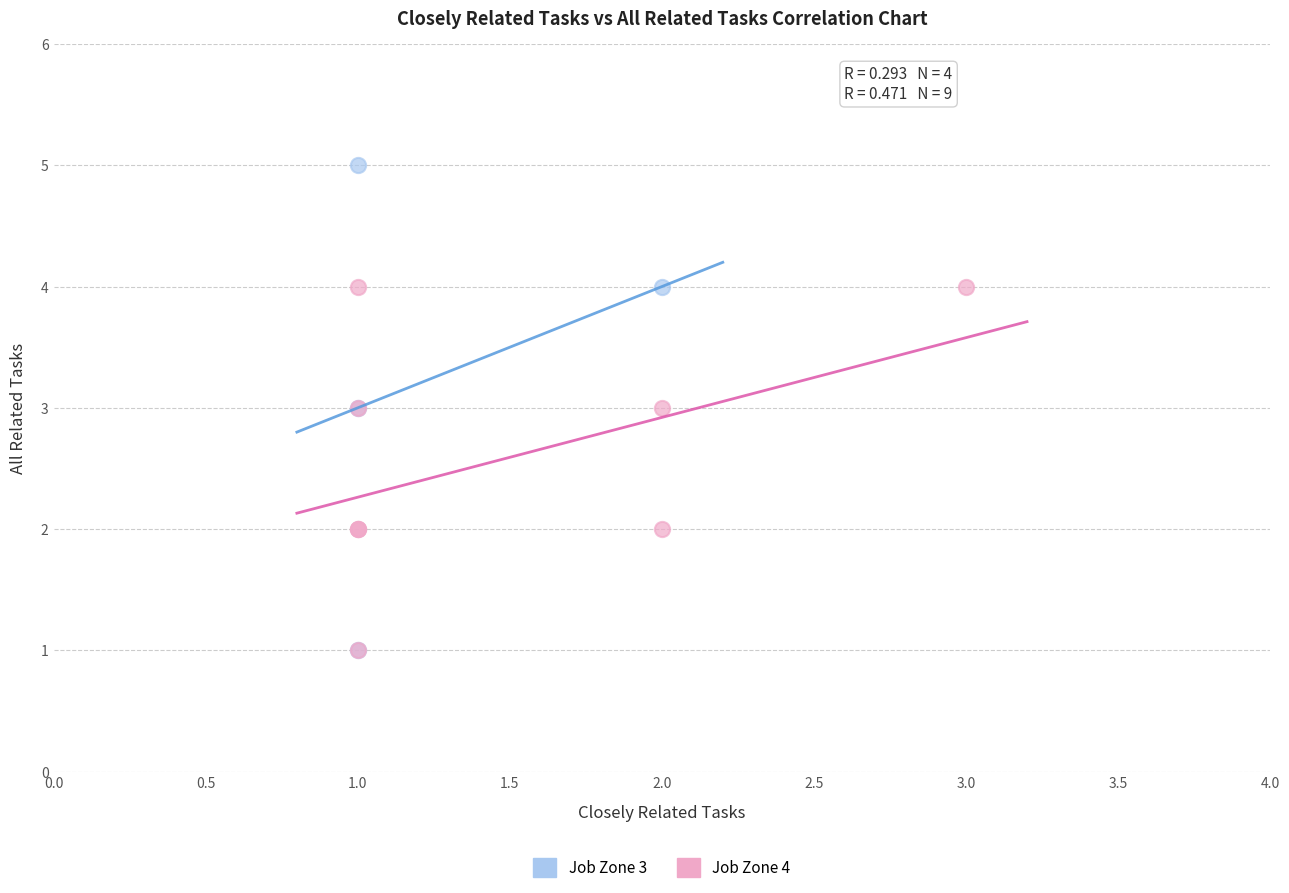

Which series reaches the maximum Y coordinate?

Job Zone 3